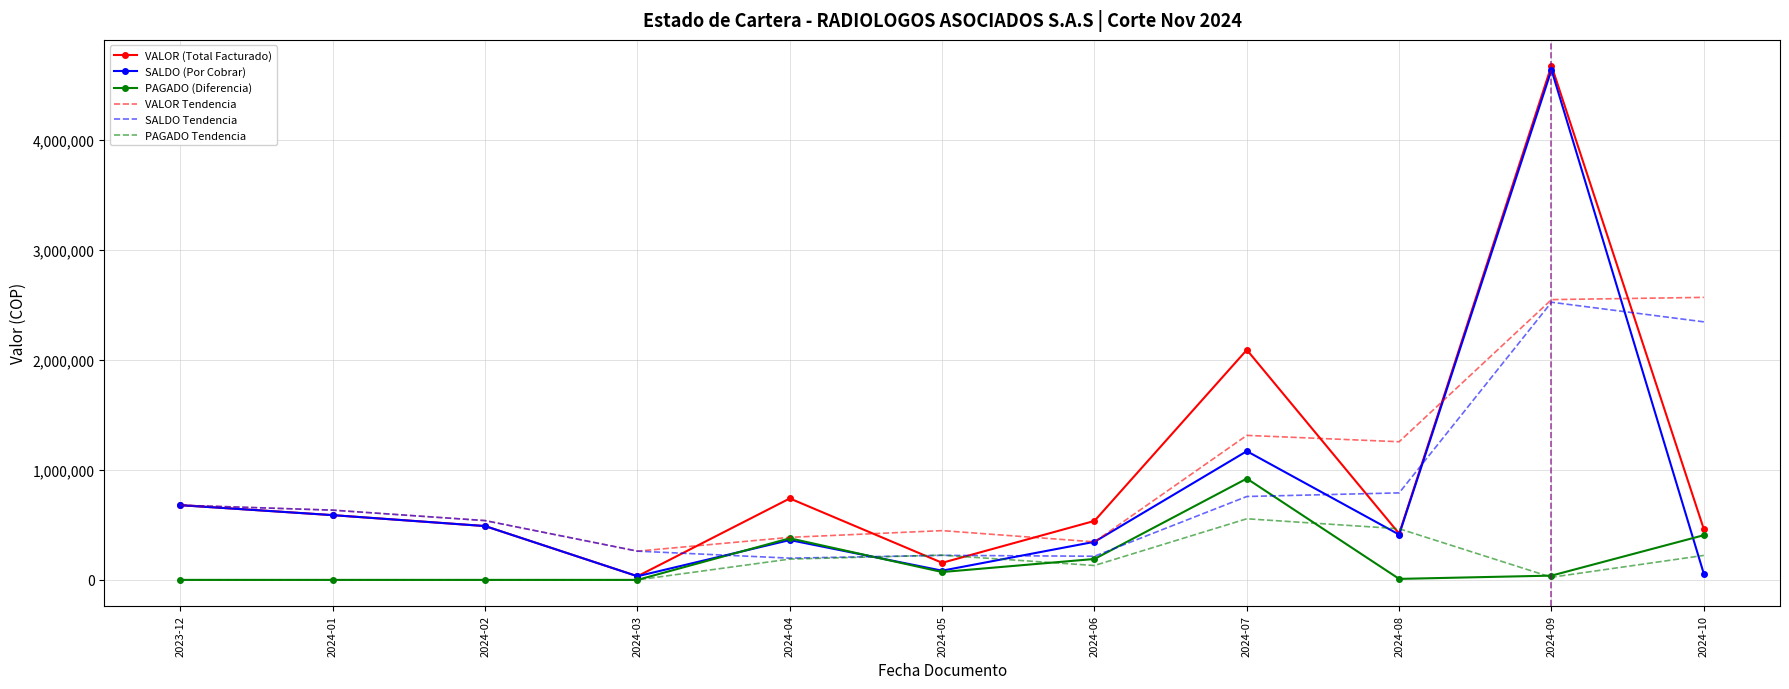

What is the highest value of the SALDO Tendencia series?

2525537.5